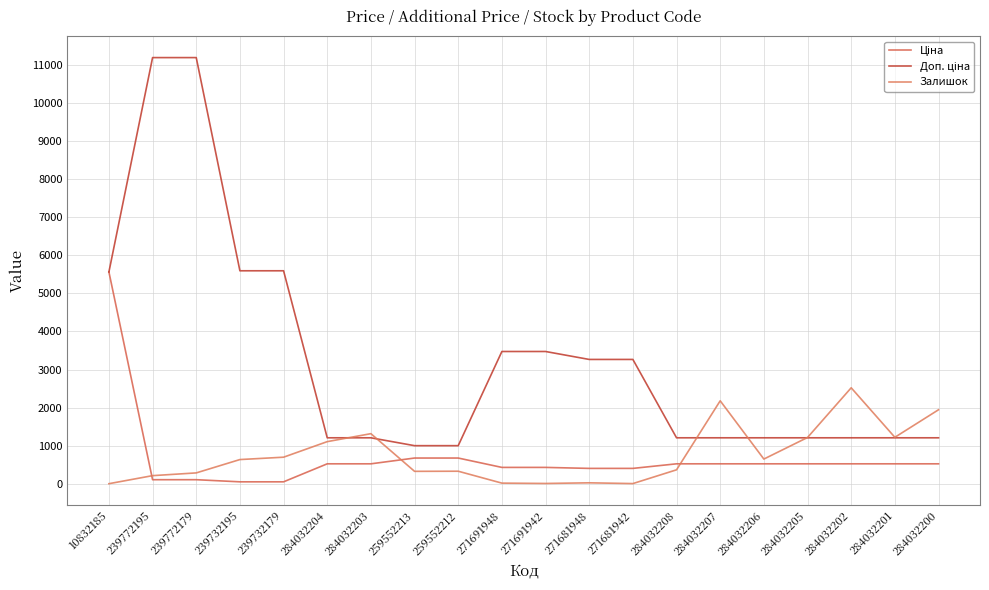

Reading left to right, what are all the values shown in this chart?

Ціна: 10832185=5560.3	239772195=111.8	239772179=111.8	239732195=55.9	239732179=55.9	284032204=528.2	284032203=528.2	259552213=679.8	259552212=679.8	271691948=434.3	271691942=434.3	271681948=408.2	271681942=408.2	284032208=528.2	284032207=528.2	284032206=528.2	284032205=528.2	284032202=528.2	284032201=528.2	284032200=528.2
Доп. ціна: 10832185=5560.3	239772195=11182.0	239772179=11182.0	239732195=5591.0	239732179=5591.0	284032204=1210.7	284032203=1210.7	259552213=1004.1	259552212=1004.1	271691948=3474.1	271691942=3474.1	271681948=3265.8	271681942=3265.8	284032208=1210.7	284032207=1210.7	284032206=1210.7	284032205=1210.7	284032202=1210.7	284032201=1210.7	284032200=1210.7
Залишок: 10832185=7.0	239772195=218.0	239772179=290.0	239732195=640.0	239732179=702.0	284032204=1110.0	284032203=1319.0	259552213=331.0	259552212=334.0	271691948=22.0	271691942=13.0	271681948=30.0	271681942=10.0	284032208=371.0	284032207=2181.0	284032206=653.0	284032205=1219.0	284032202=2522.0	284032201=1224.0	284032200=1946.0